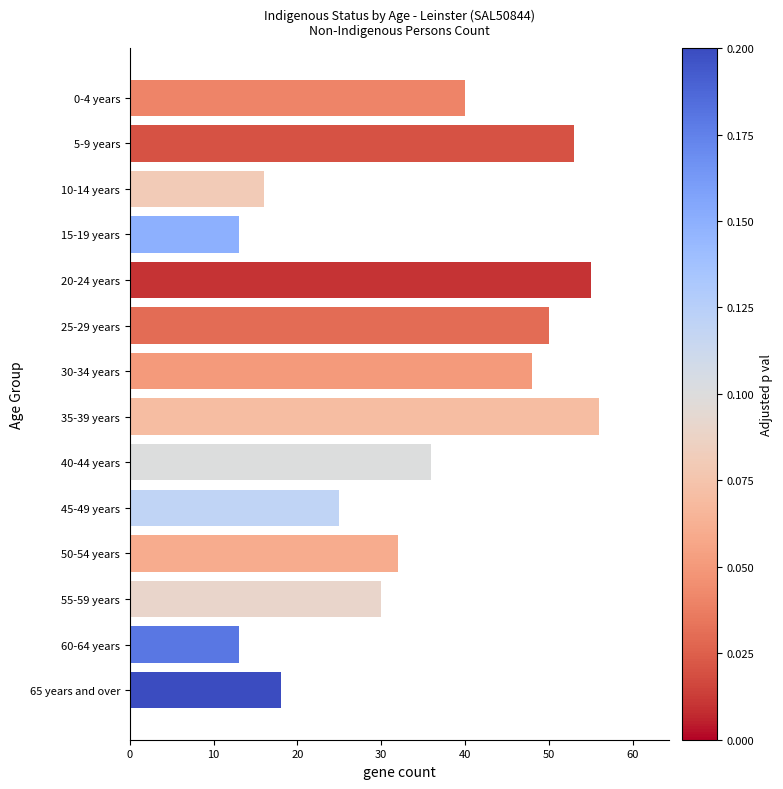

Between 35-39 years and 5-9 years, which is larger?

35-39 years